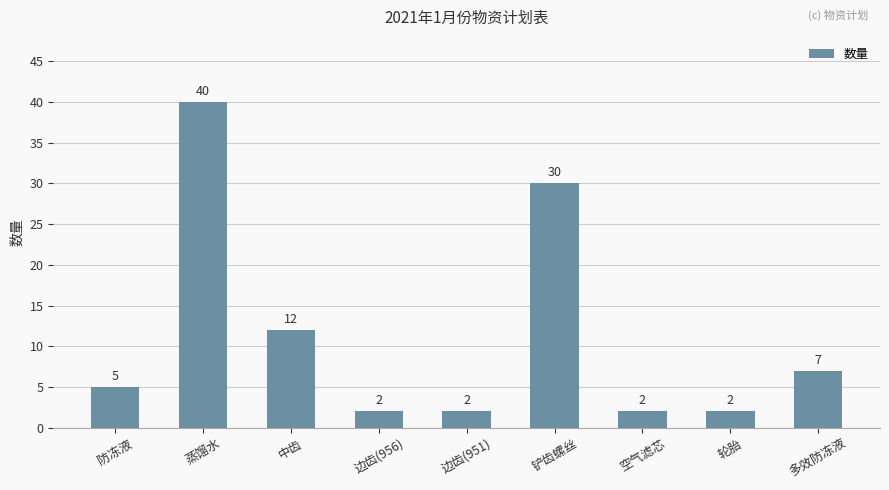

Does the chart contain any negative values?

No